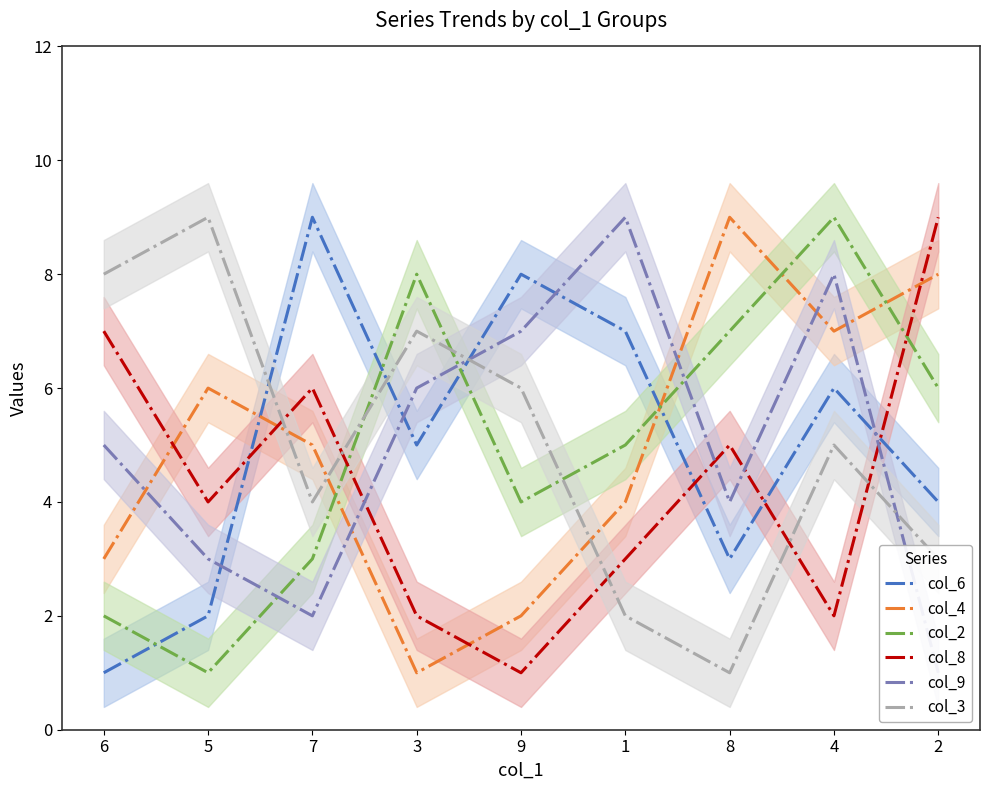

What are all the series names shown in the legend?

col_6, col_4, col_2, col_8, col_9, col_3